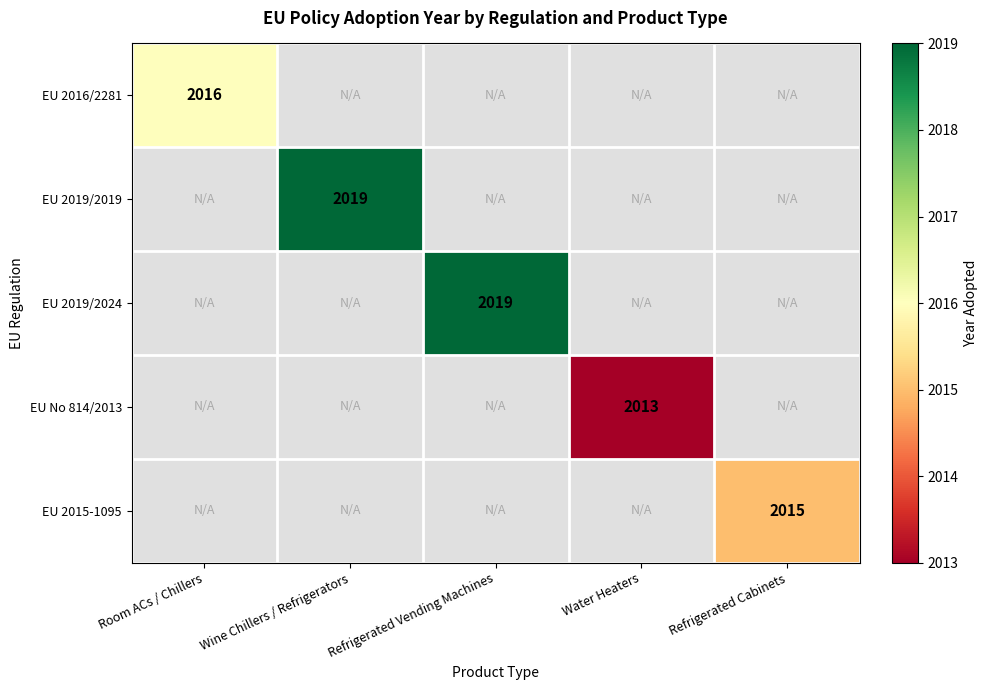

Which label corresponds to the largest value in the chart?

Wine Chillers / Refrigerators